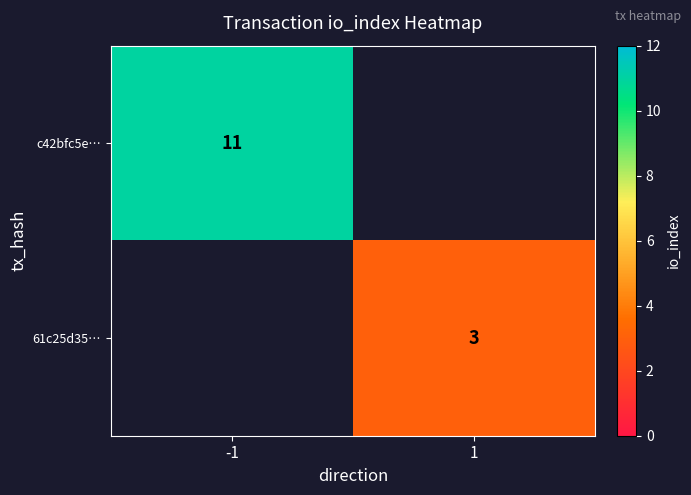

True or false: c42bfc5e… has a value of 11 at -1.

True